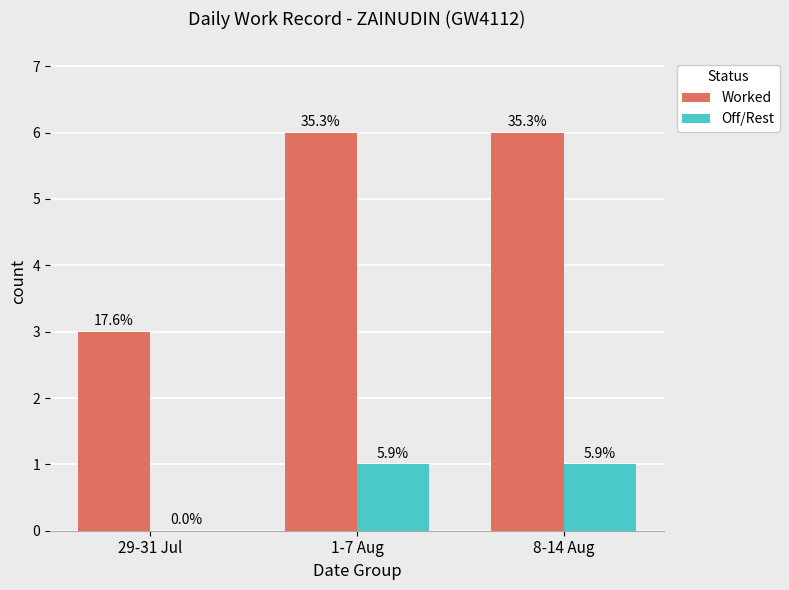

Are the bars horizontal?

No